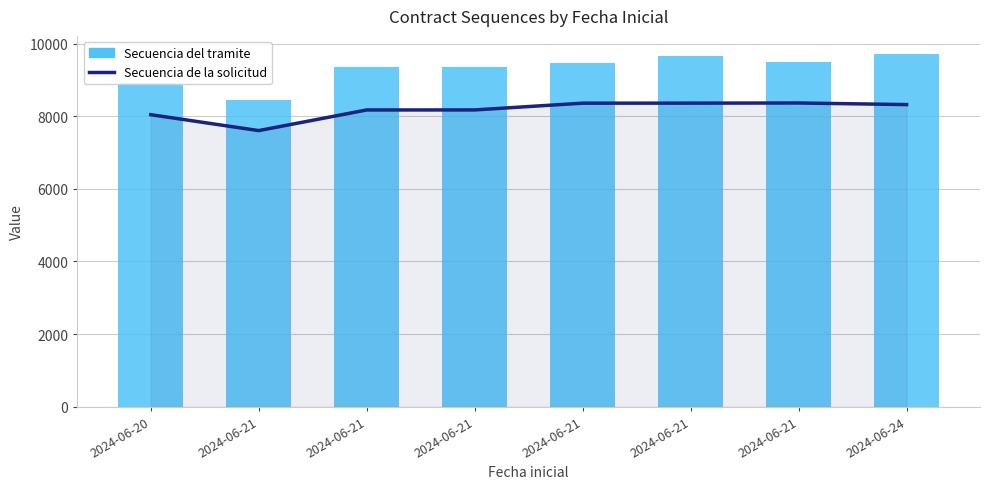

List the series in order of their overall mean, lowest first.

Secuencia de la solicitud, Secuencia del tramite